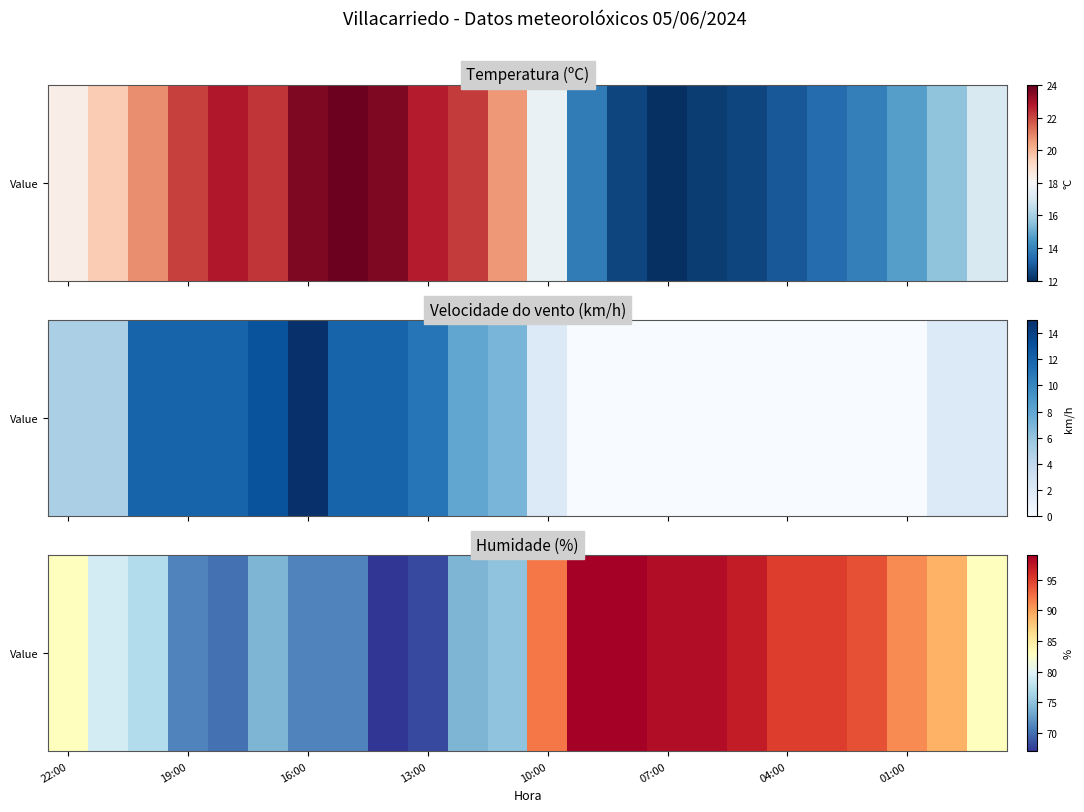

True or false: the data shows 98 at 19:00.

False